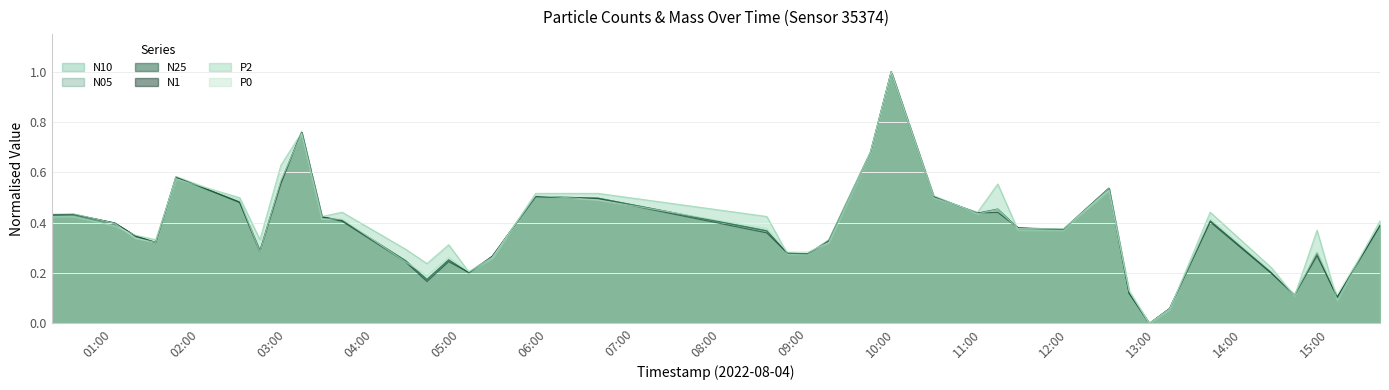

What is the total value across all series at 2022-08-04T15:05:27?

0.6